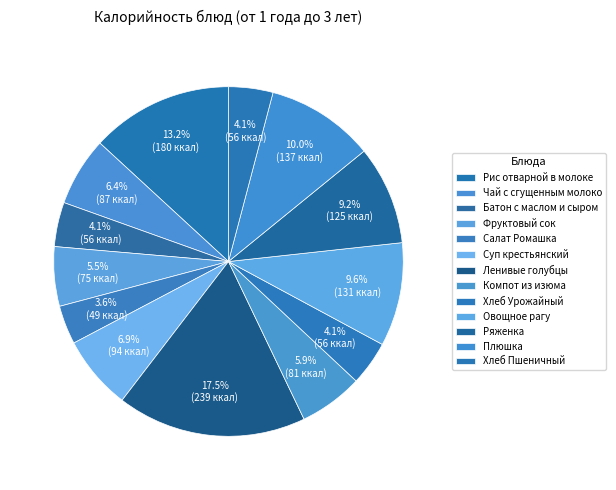

What percentage is NOT represented by Ряженка?

90.8%